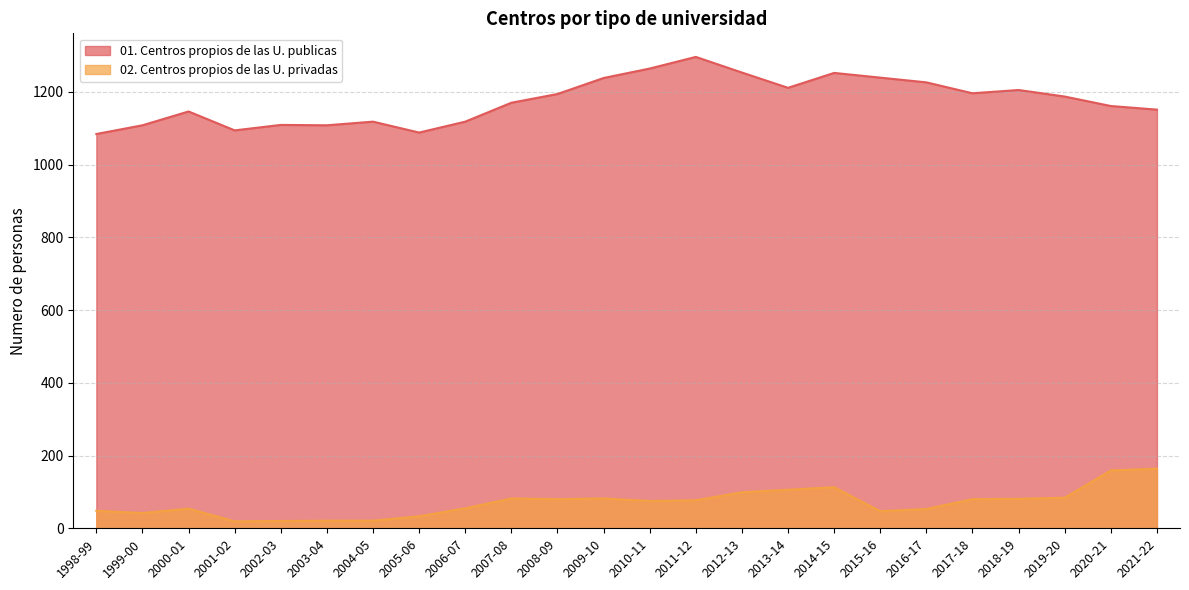

At how many categories does at least one series exceed 867?

24